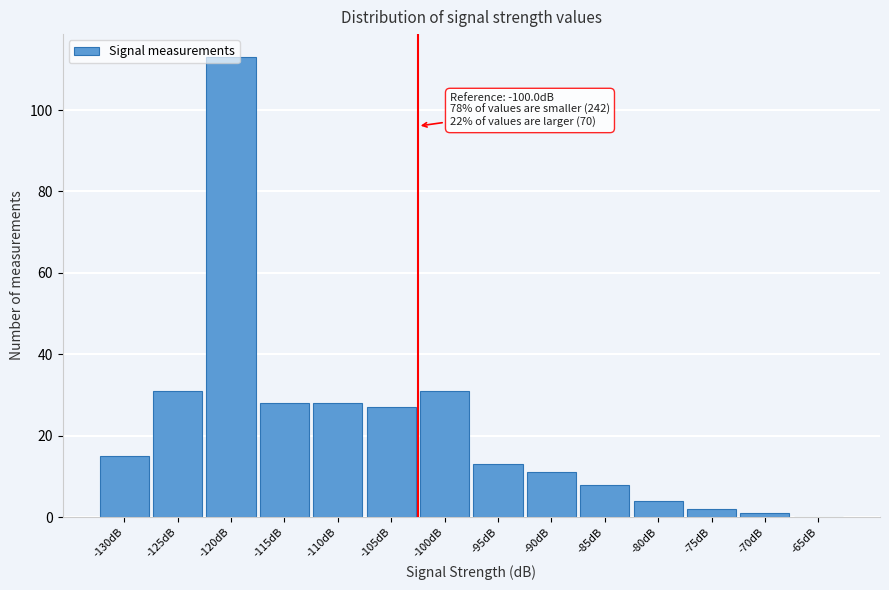

The value at -115dB is 6. True or false?

False